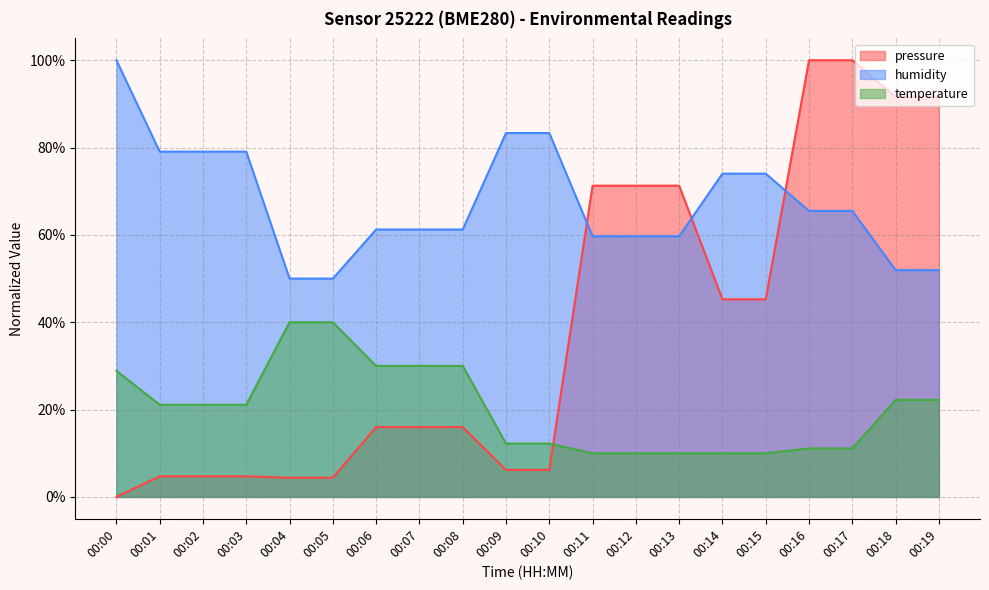

How many intersections are there between humidity and pressure?

3